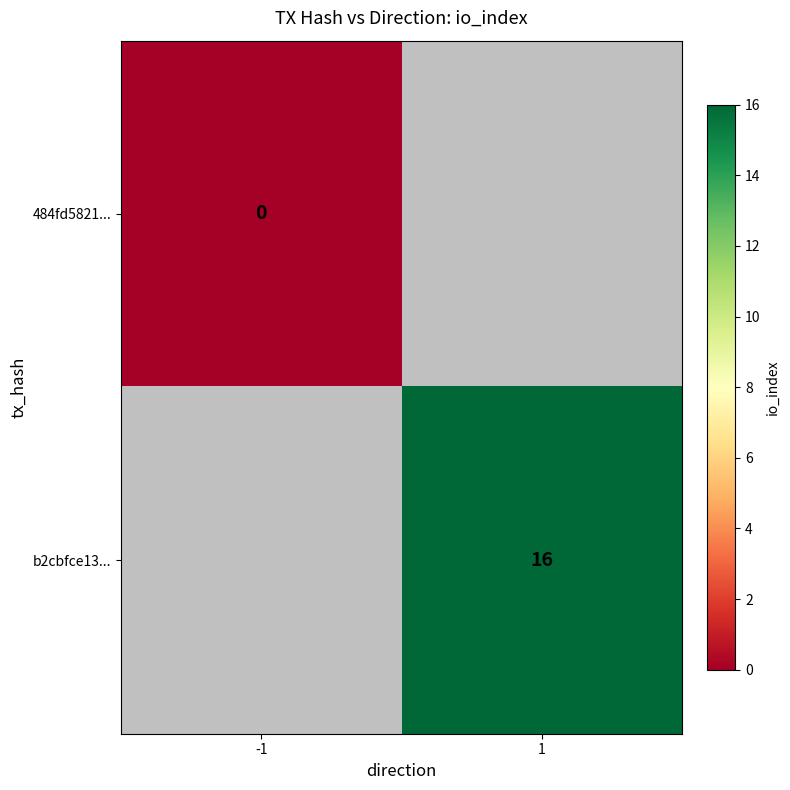

At how many categories does at least one series exceed 0?

1